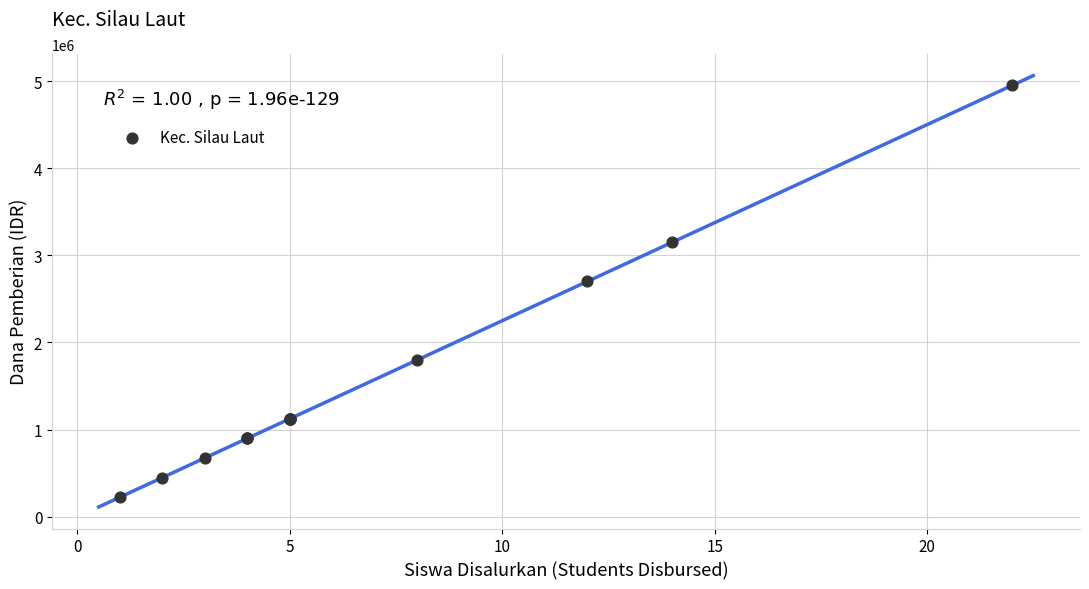

What Y value in the scatter plot is closest to 2587500?

2700000